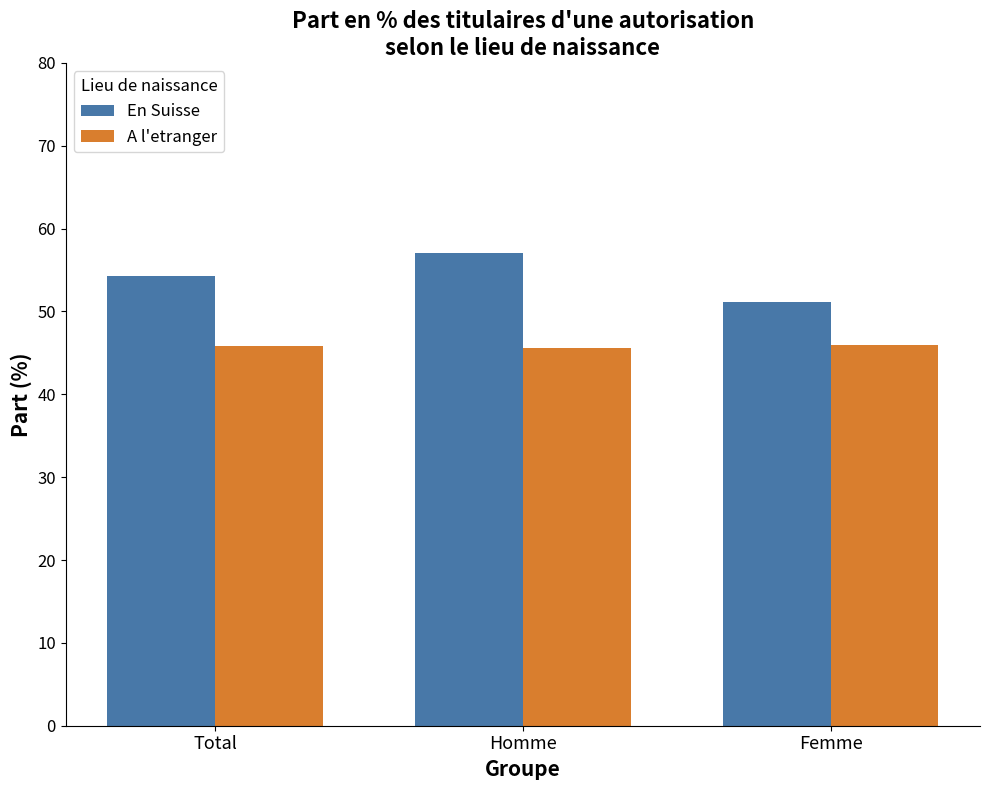

What are all the series names shown in the legend?

En Suisse, A l'etranger